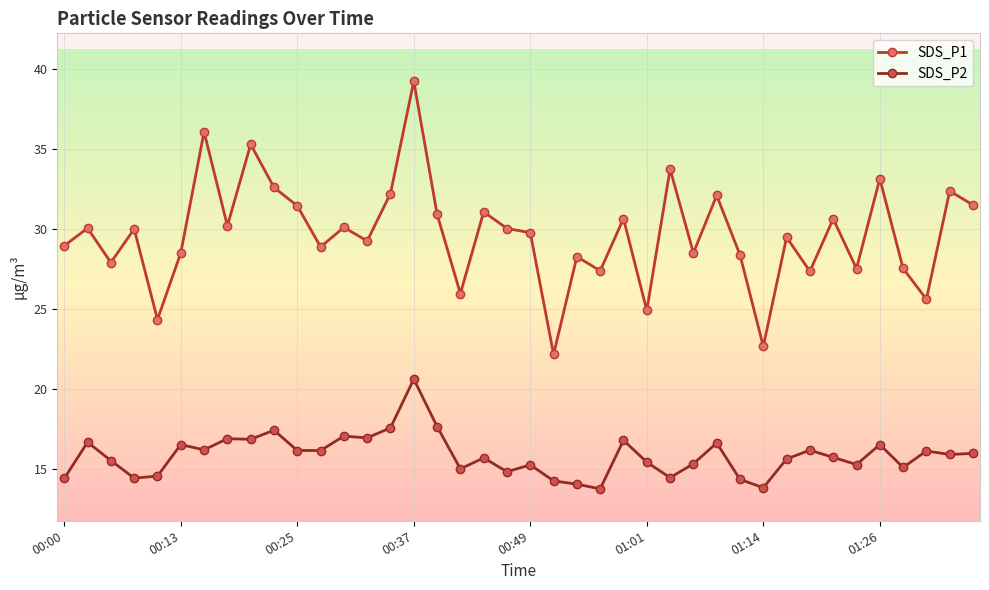

True or false: SDS_P2 and SDS_P1 intersect in this chart.

False